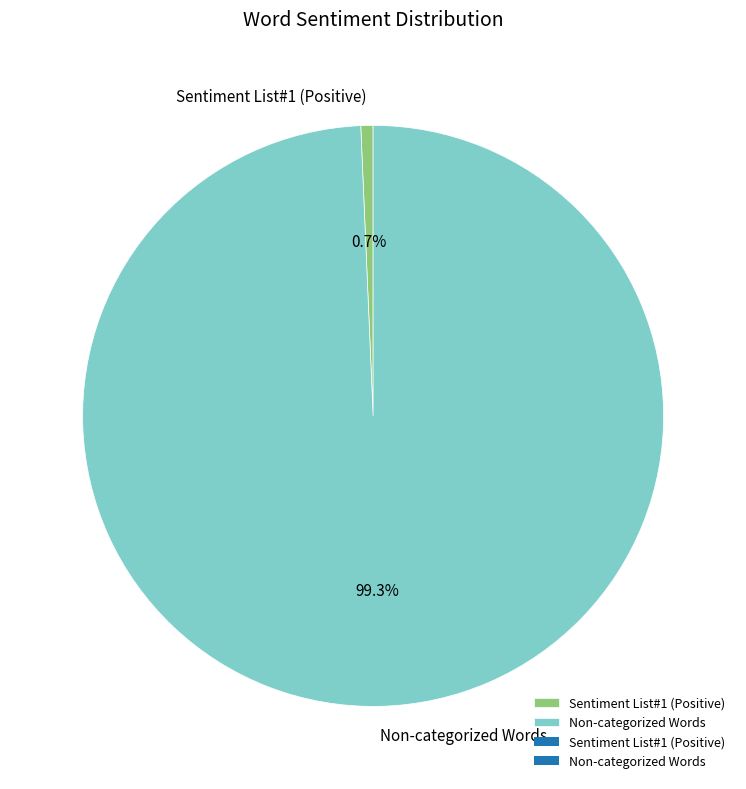

To the nearest percent, what is the average slice percentage?

50%